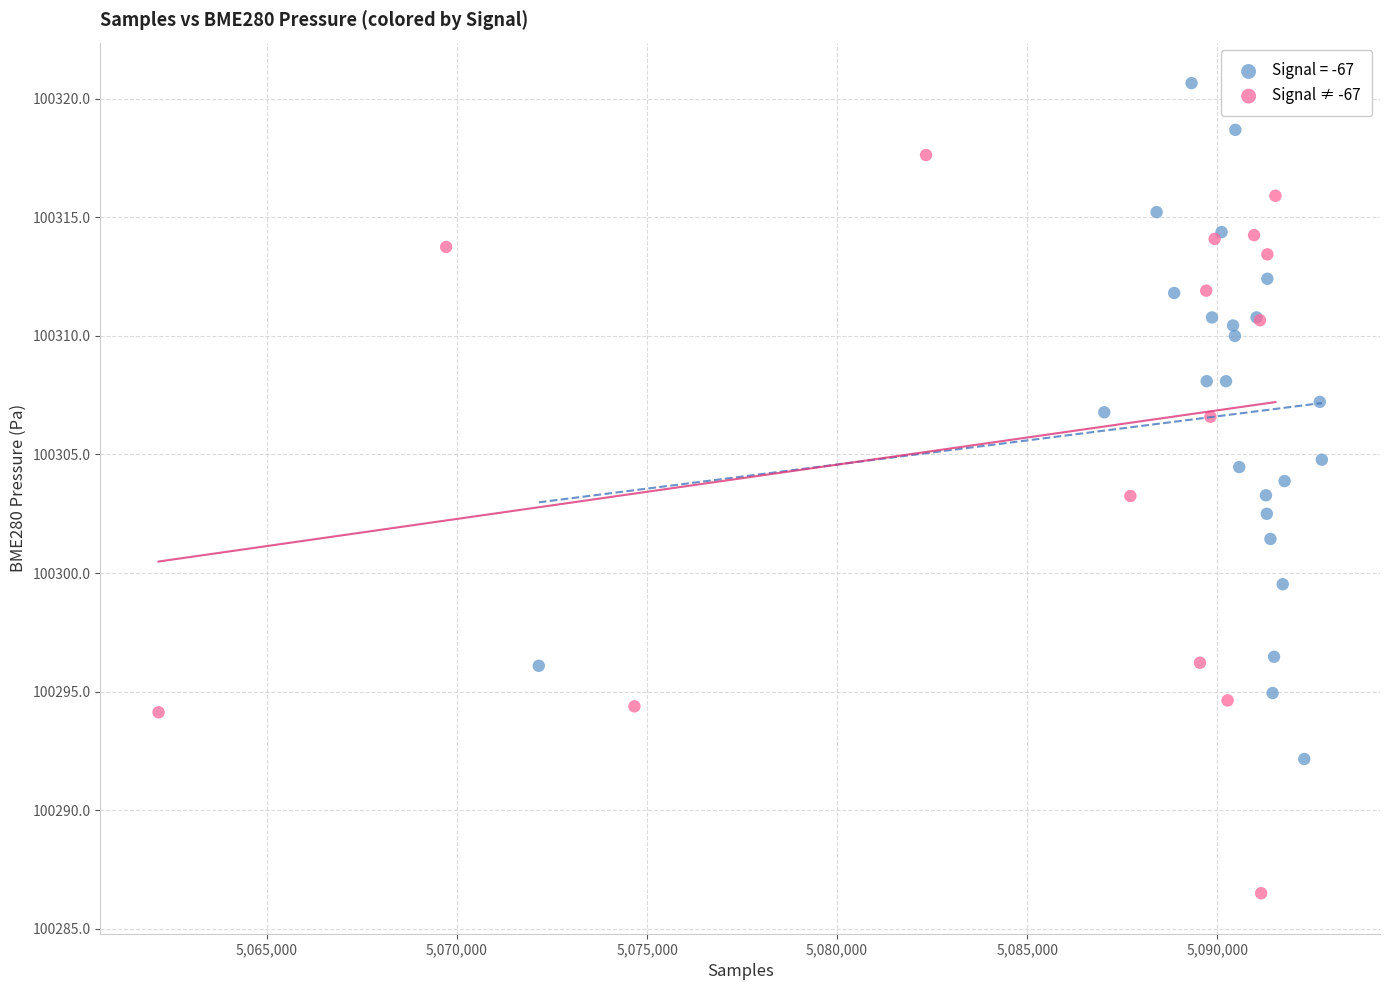

Which series contains the highest Y value?

Signal = -67